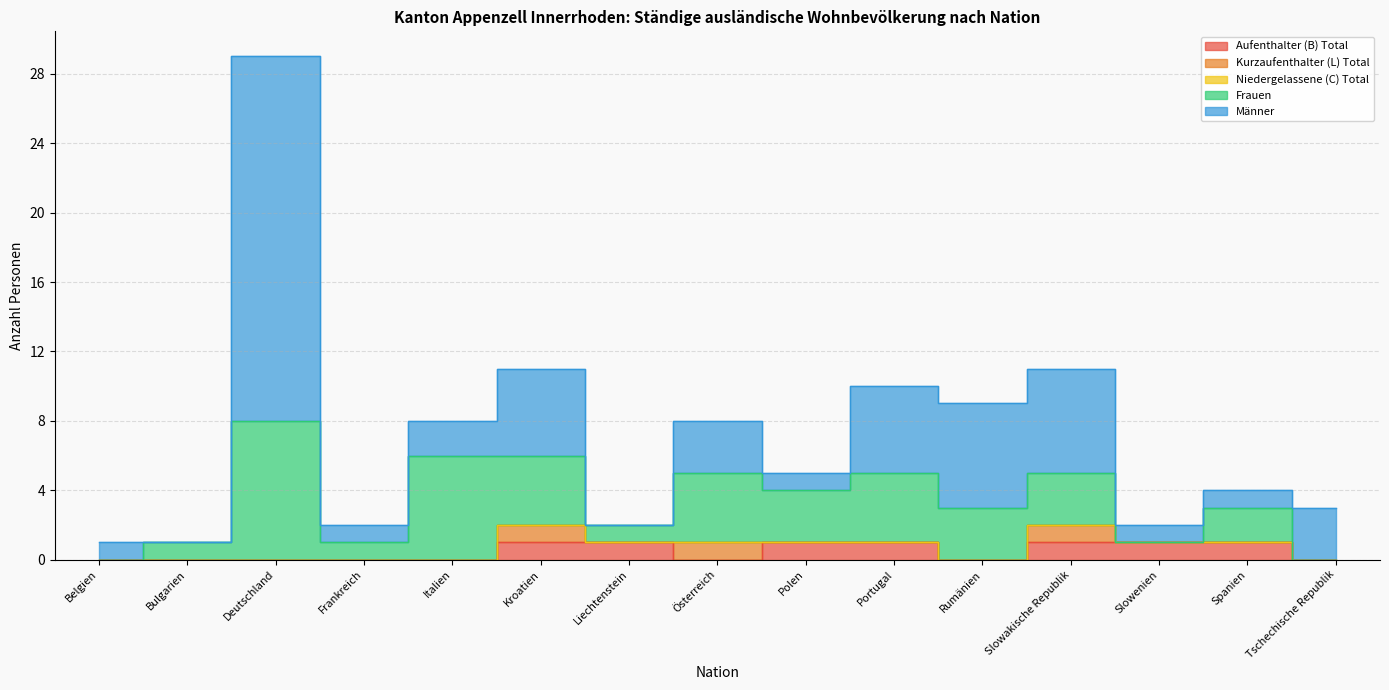

What are all the series names shown in the legend?

Aufenthalter (B) Total, Kurzaufenthalter (L) Total, Niedergelassene (C) Total, Frauen, Männer